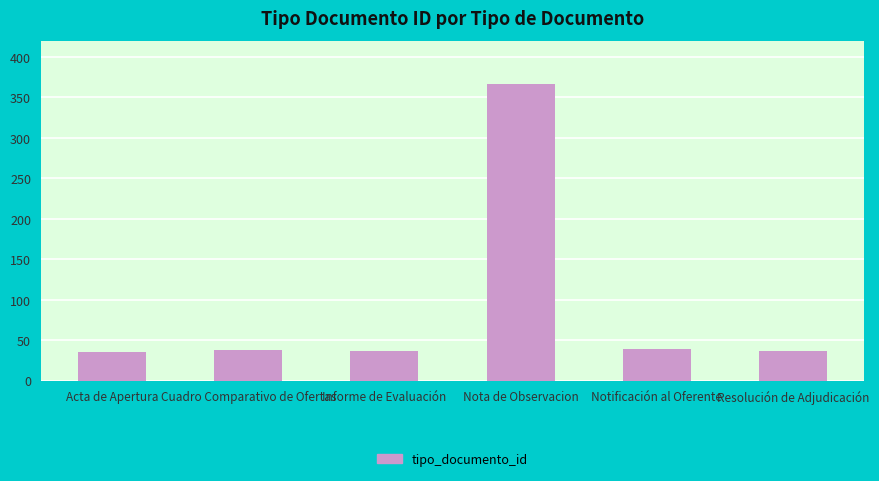

What is the maximum value shown in the chart?

366